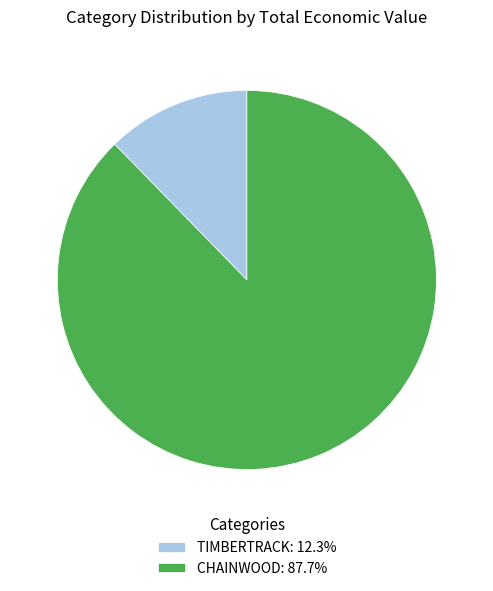

What is the ratio of the value at TIMBERTRACK to the value at CHAINWOOD?

0.1